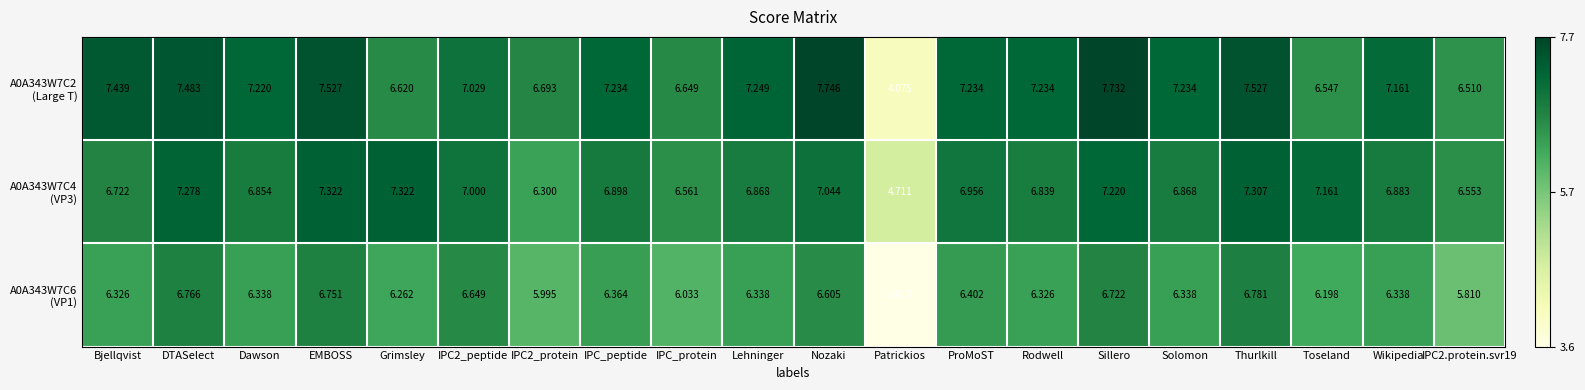

Which label corresponds to the largest value in the chart?

Nozaki